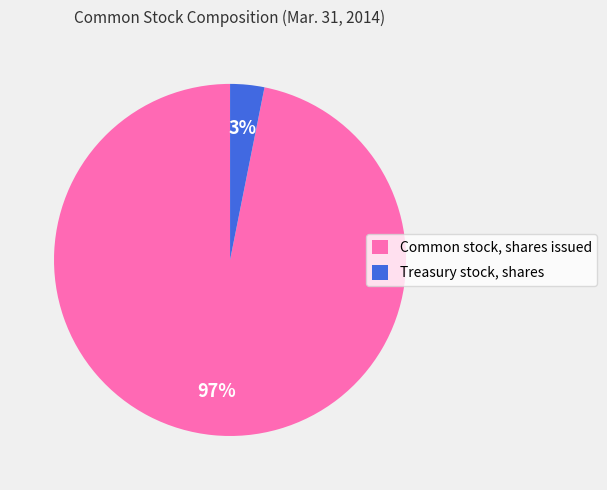

Which slice represents more than half of the pie?

Common stock, shares issued